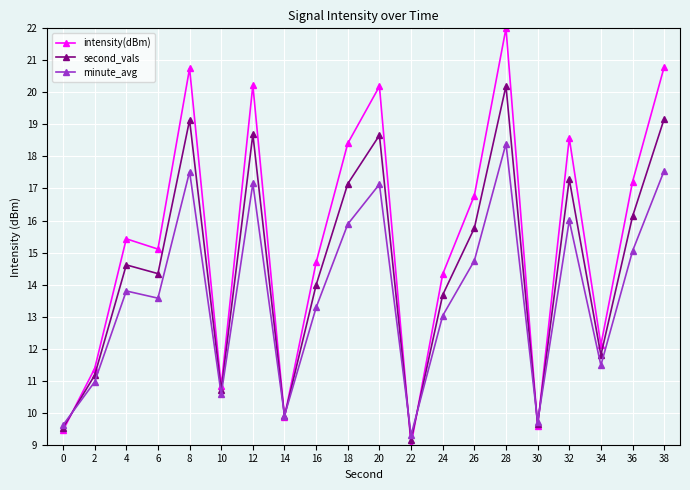

True or false: minute_avg has more than 0 interior local peaks.

True